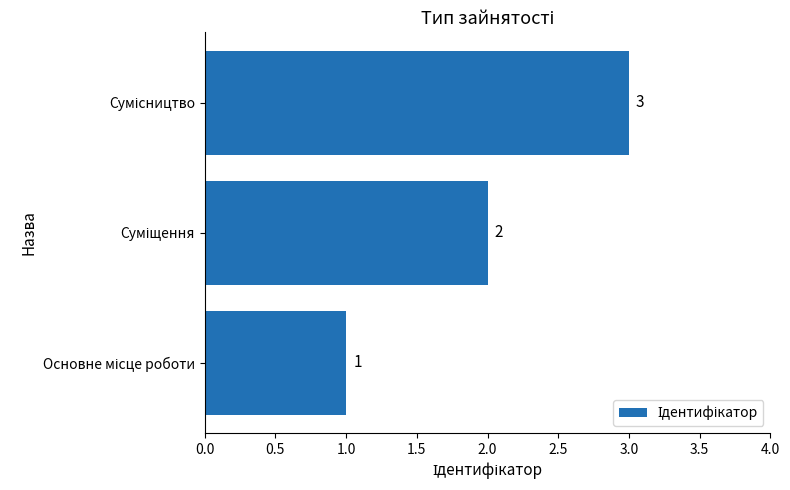

What is the average value?

2